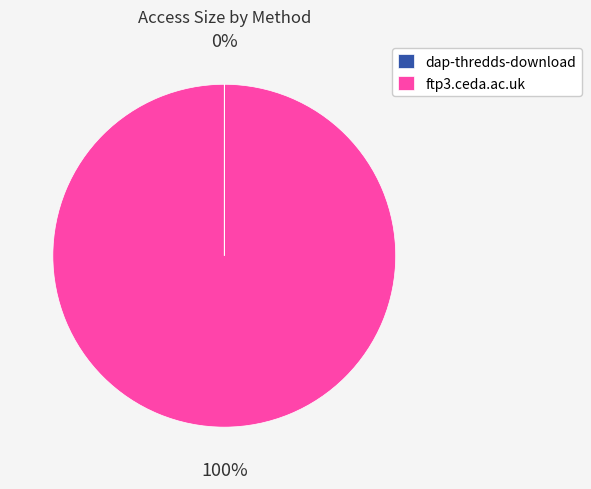

To the nearest percent, what is the average slice percentage?

50%